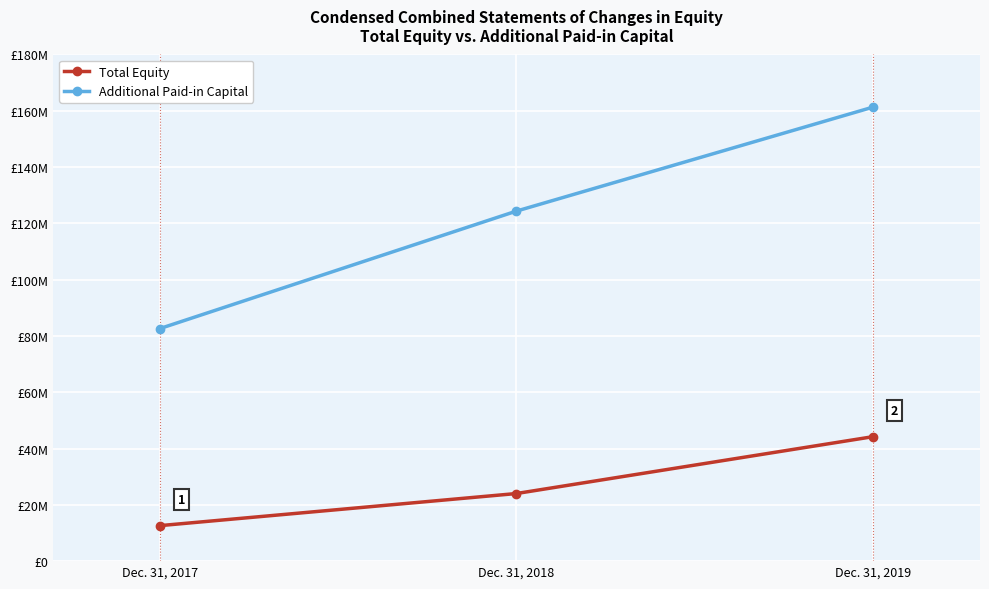

The Total Equity series shows 11512257 at Dec. 31, 2018. True or false?

False